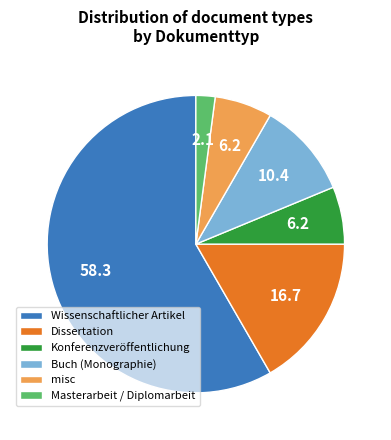

What is the ratio of the value at Wissenschaftlicher Artikel to the value at Konferenzveröffentlichung?

9.3